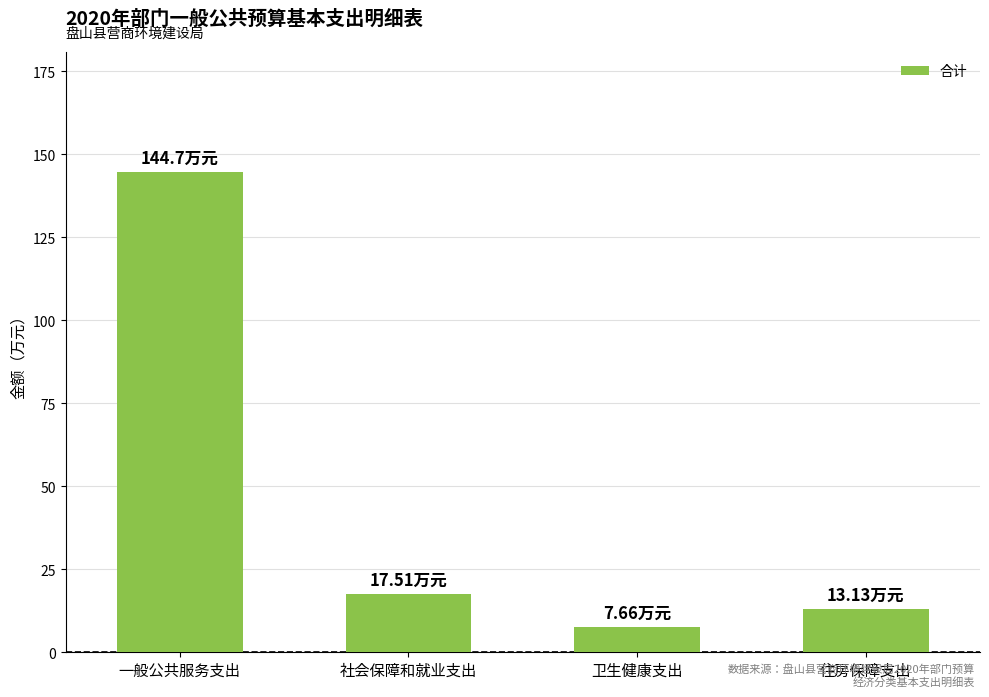

What is the label of the 1st bar from the right?

住房保障支出